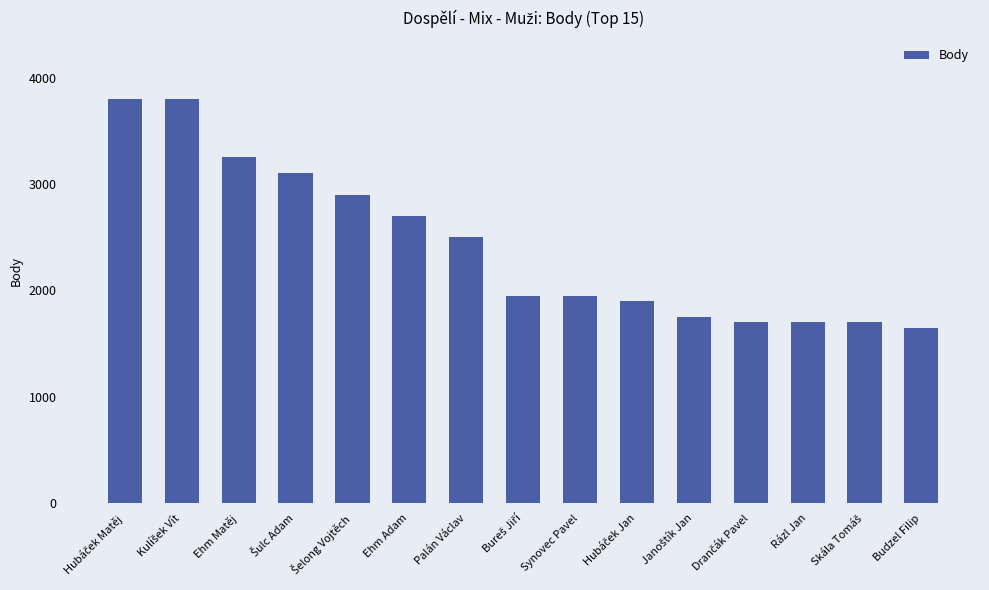

True or false: the data shows 1700 at Rázl Jan.

True